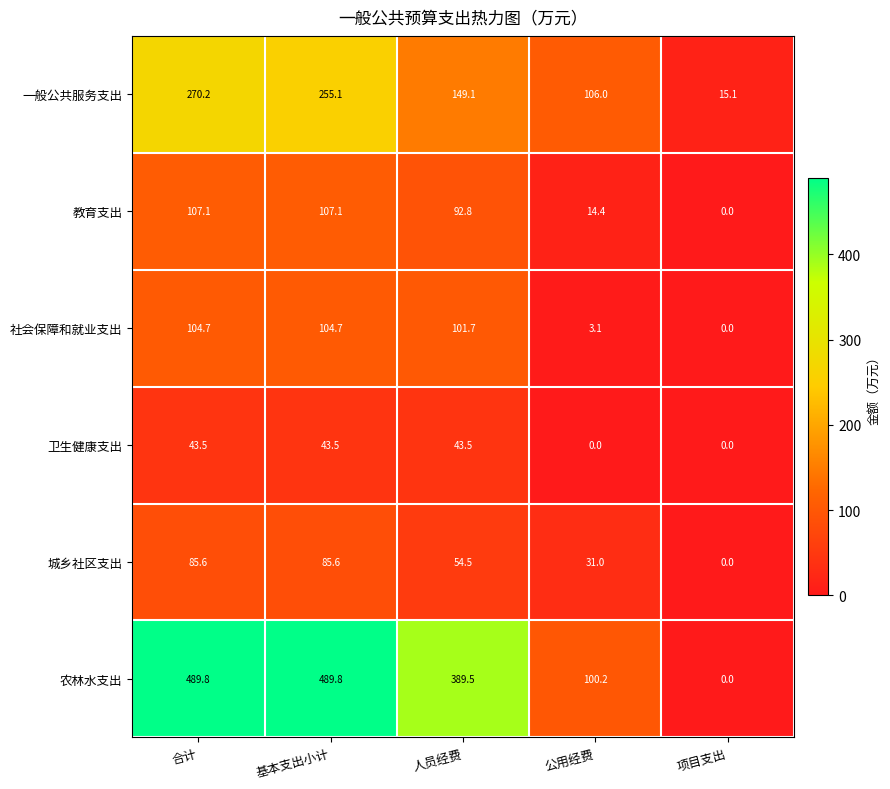

The value of 一般公共服务支出 at 公用经费 is 106.0. True or false?

True